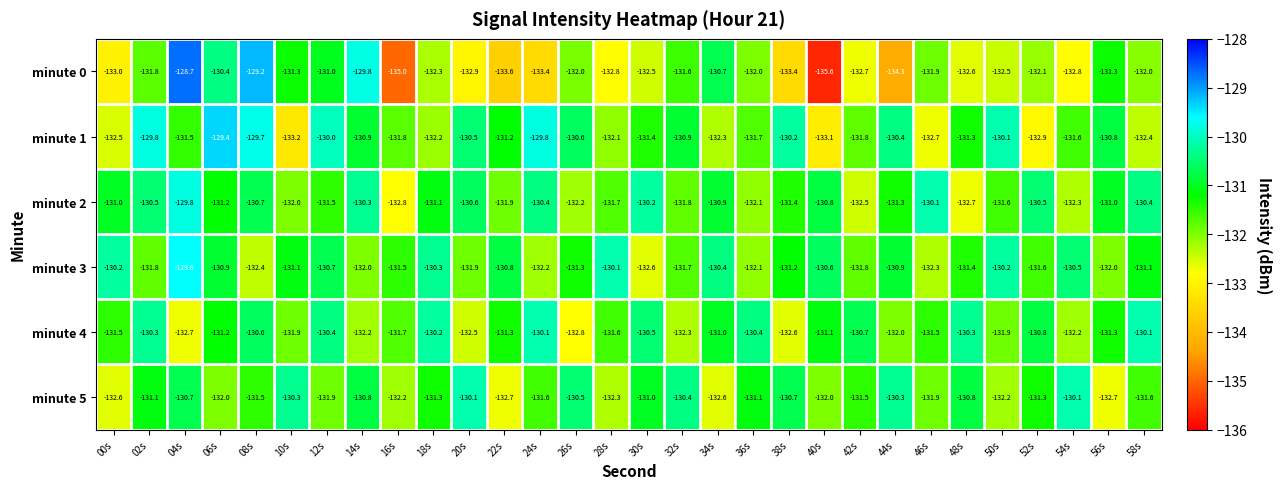

Where does the minute 3 series first go above -131?

00s